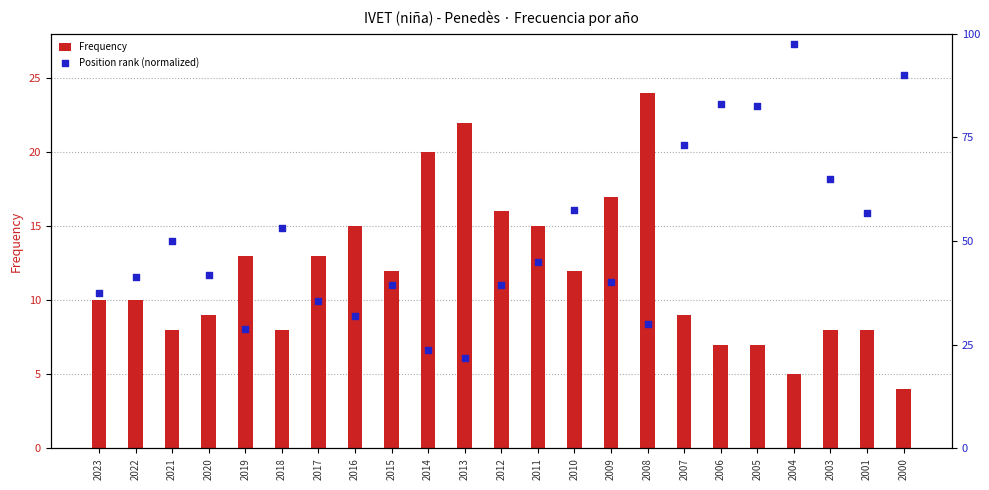

At how many categories does at least one series exceed 20?

23